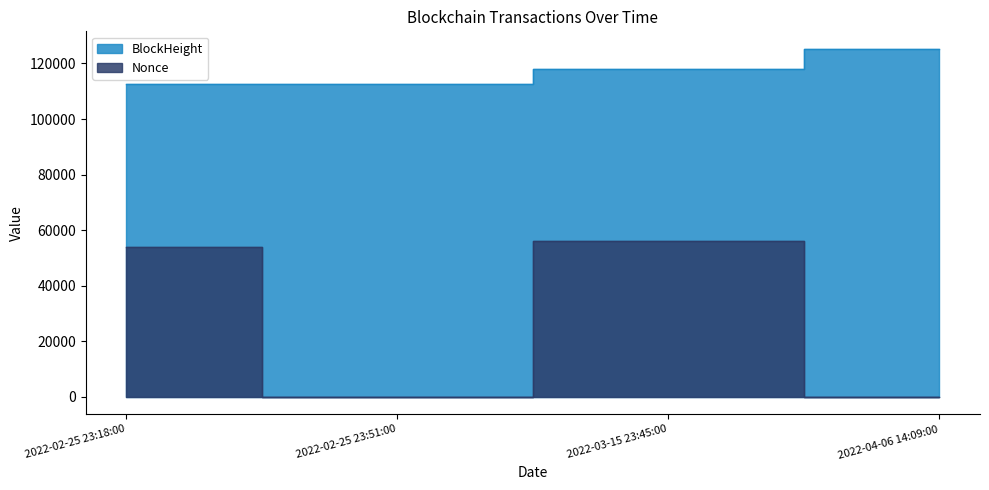

Reading right to left, what are all the values shown in this chart?

BlockHeight: 125289	118158	112534	112526
Nonce: 1	56146	0	54127